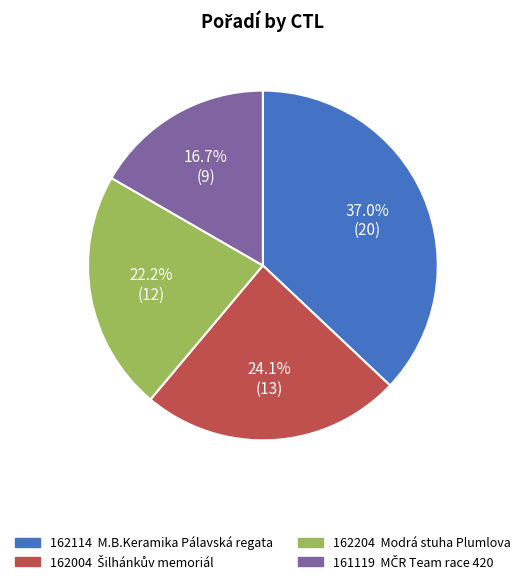

What percentage is the 162204 slice, to the nearest percent?

22%